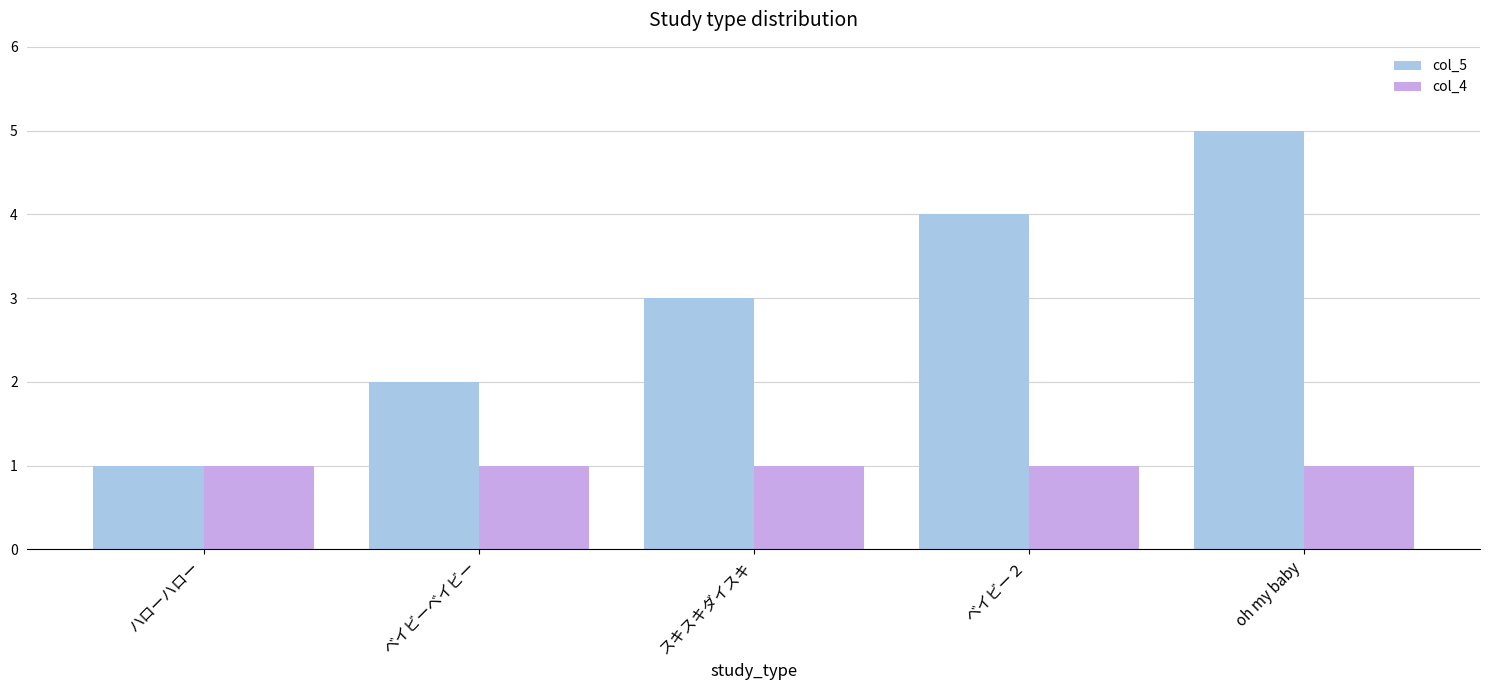

List the series in order of their overall mean, lowest first.

col_4, col_5